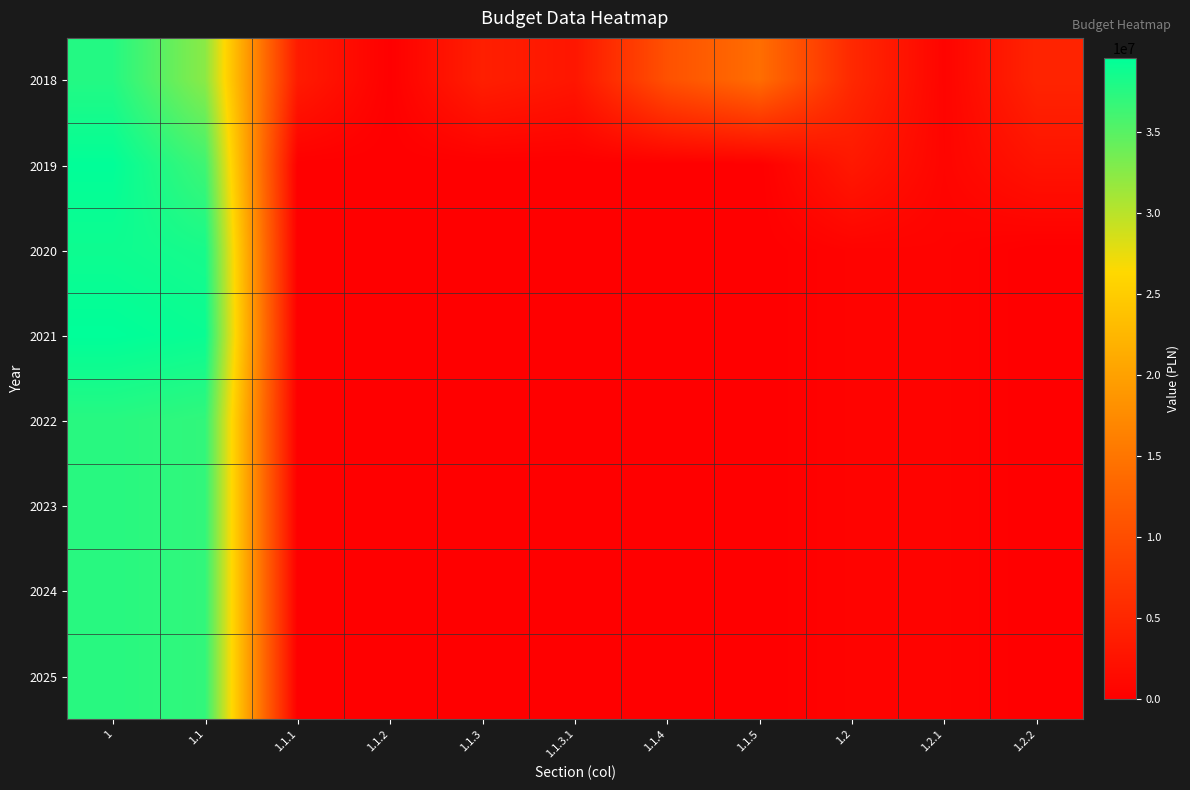

What is the spread (max minus min) of values at 1.2?

4806754.1